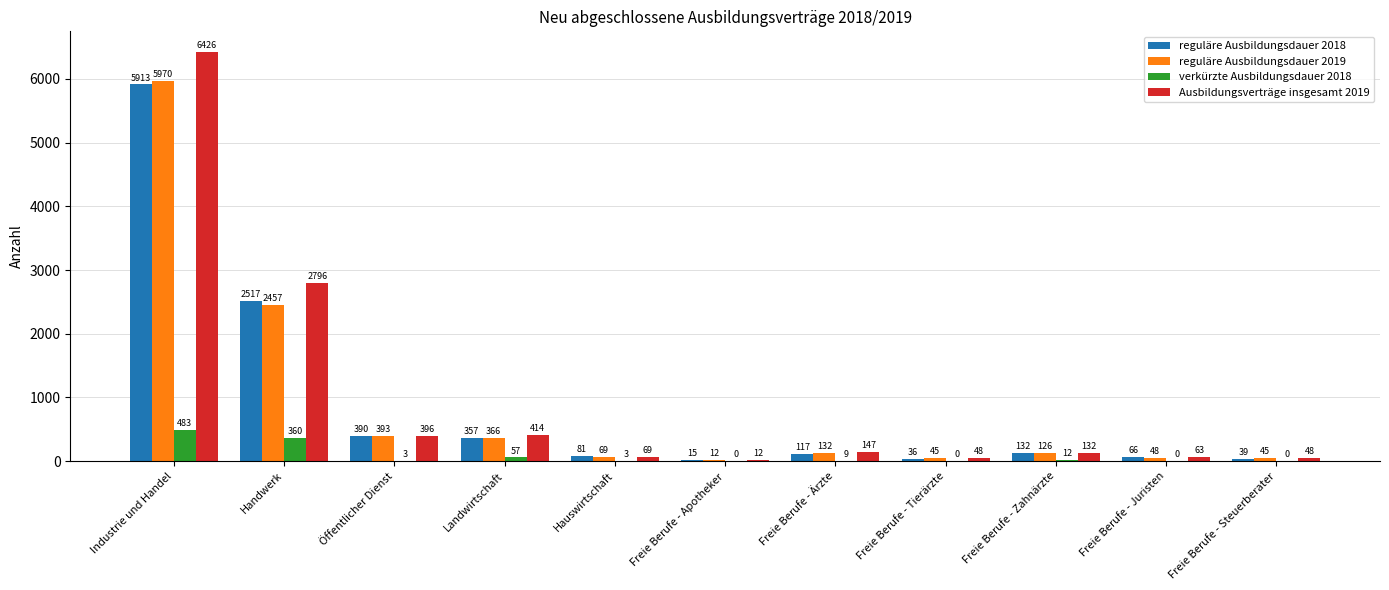

How many groups of bars are there?

11